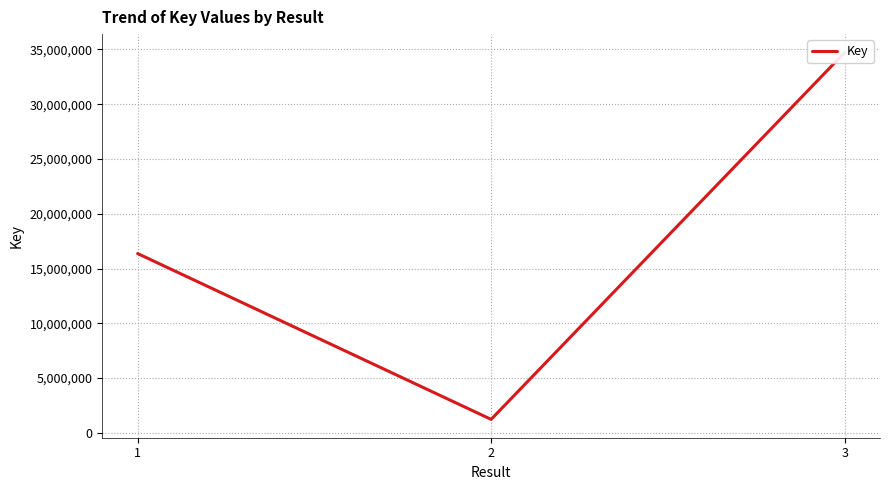

Reading left to right, transcribe all the data shown in this chart.

1=16370727	2=1234543	3=34725639